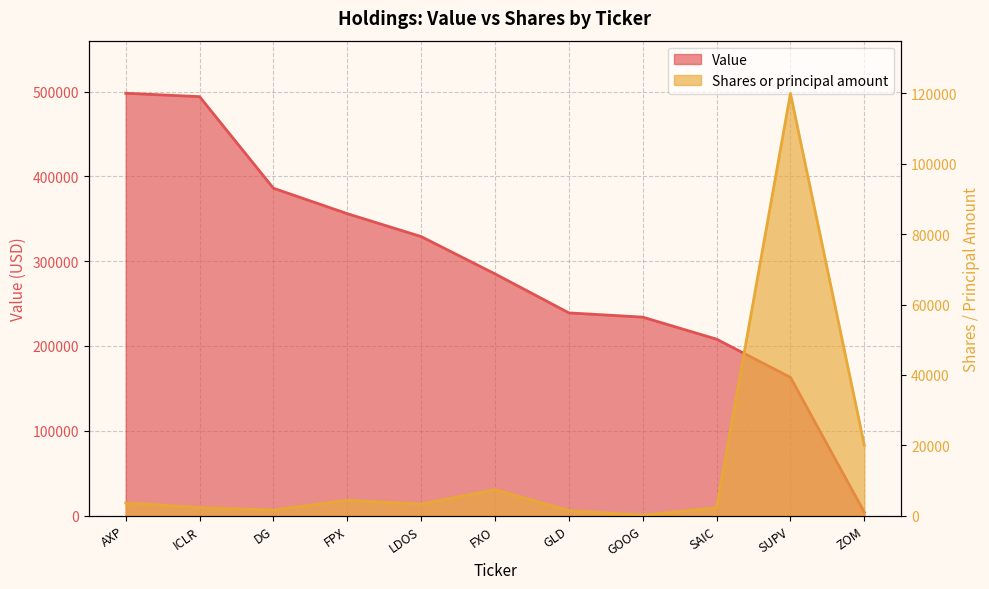

The Value series shows 386000 at DG. True or false?

True